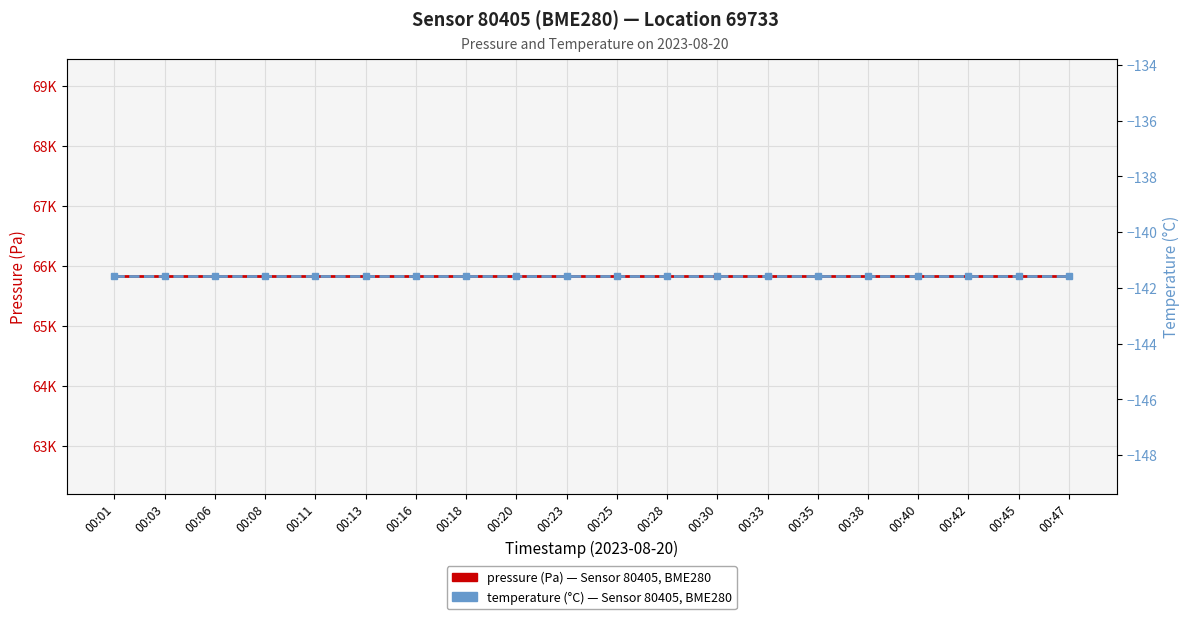

What is the smallest value displayed?

-141.6